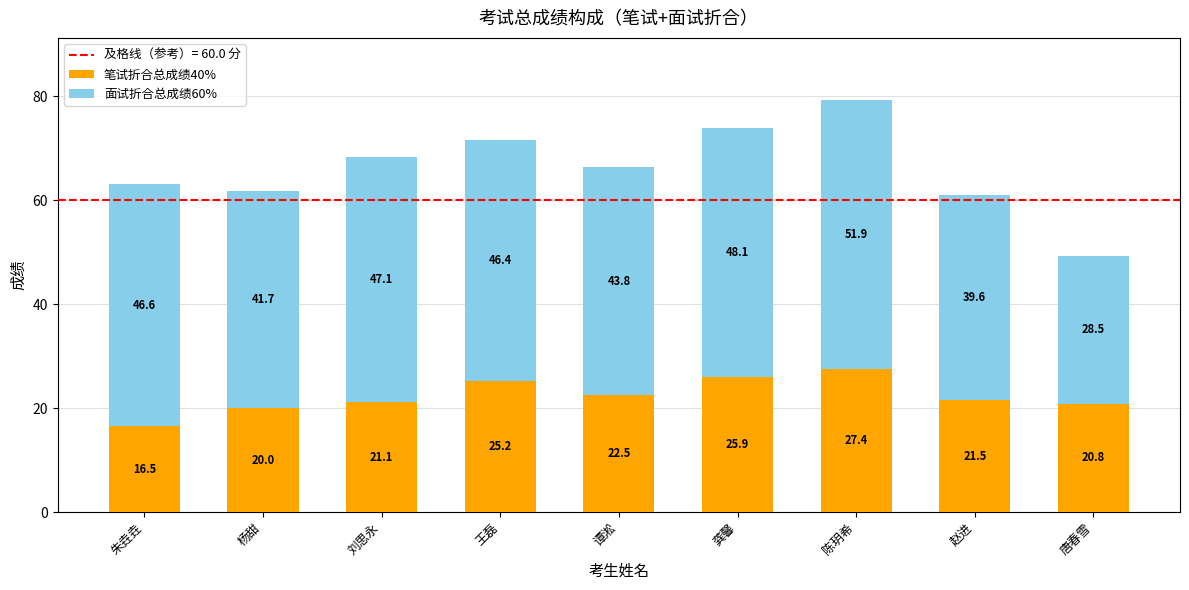

The value of 笔试折合总成绩40% at 谭淞 is 33.0. True or false?

False